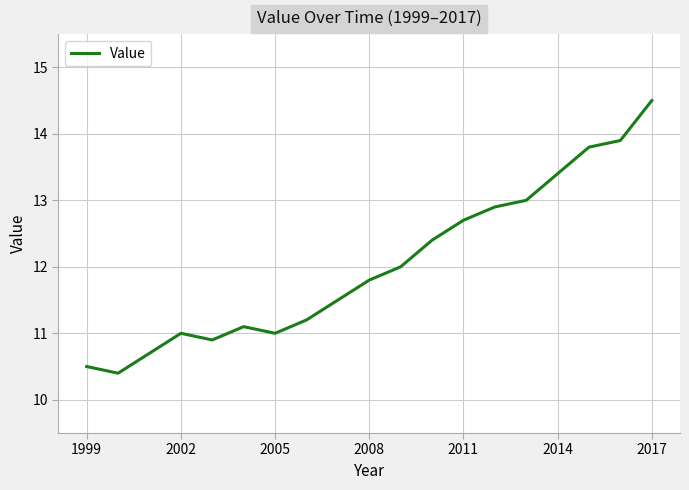

What is the difference between the maximum and minimum values?

4.1